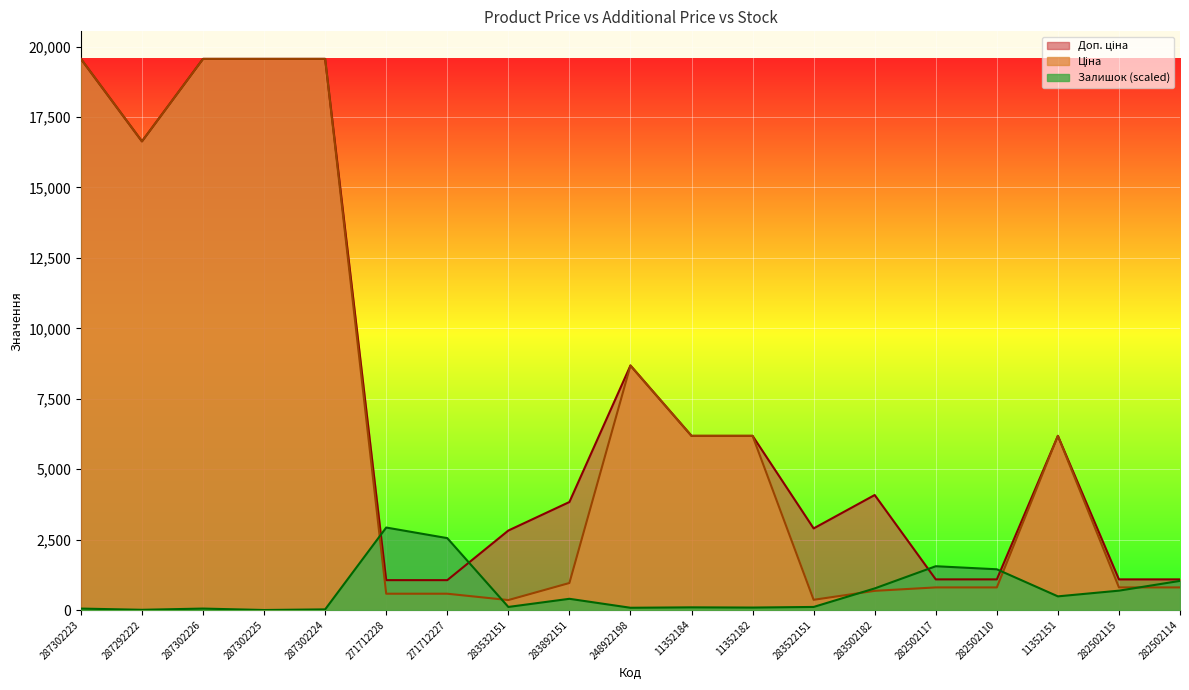

Is the value of Ціна at 283532151 greater than the value of Доп. ціна at 287302223?

No